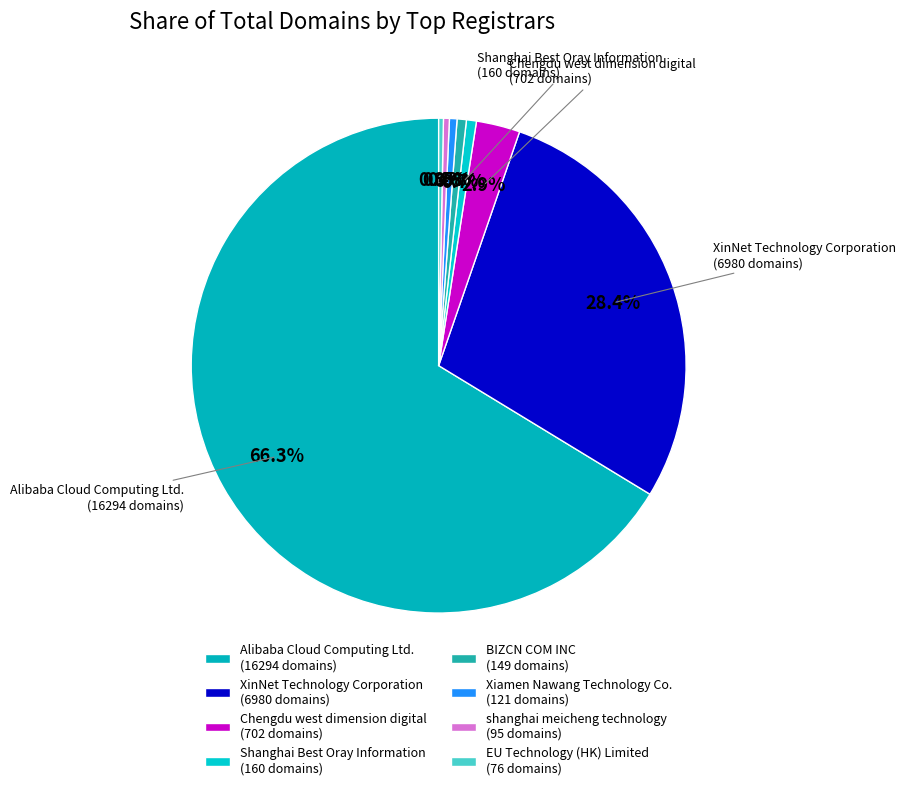

Is there any slice that represents more than half of the pie?

Yes